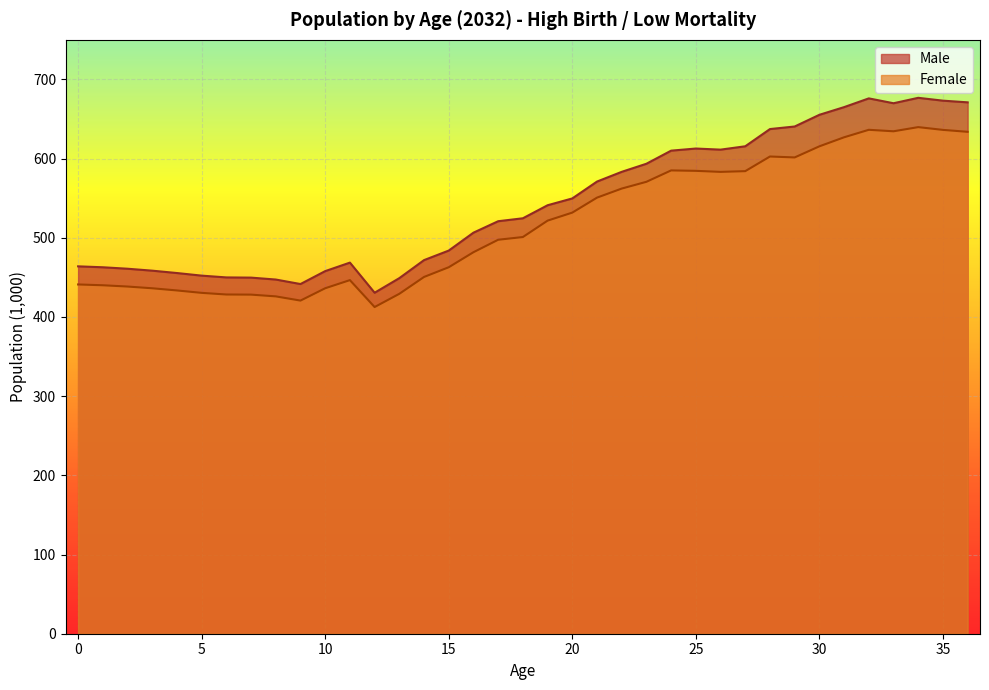

How many interior local peaks does the Male series have?

4